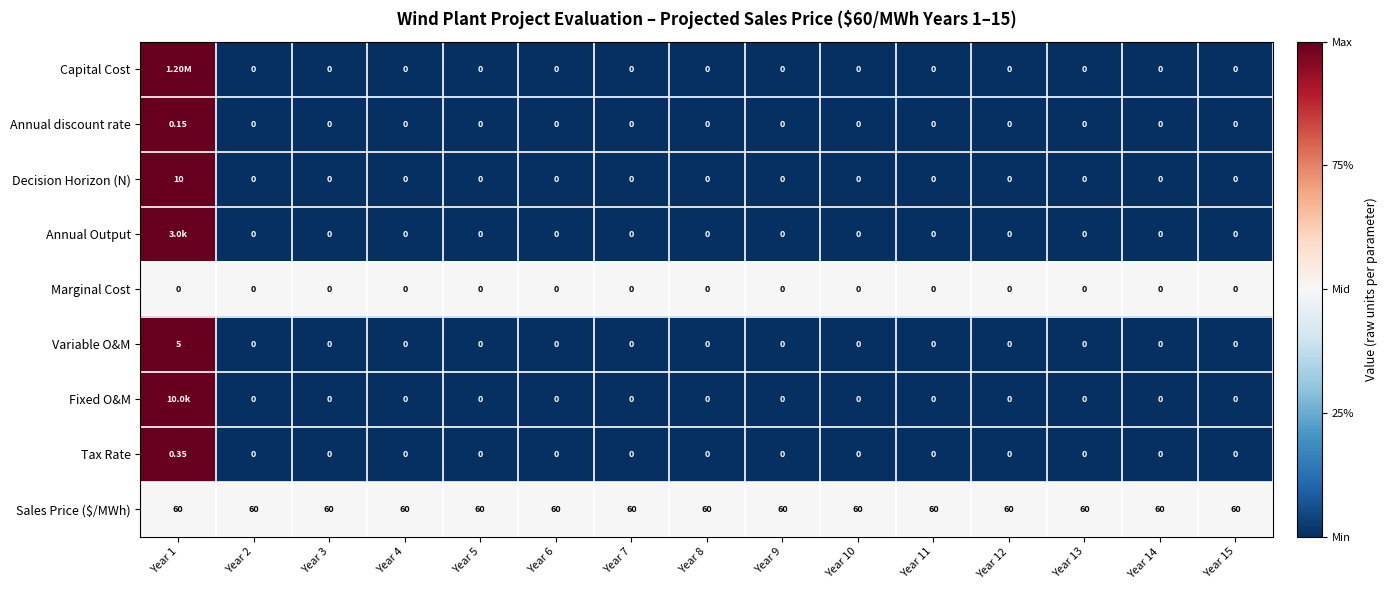

Which category has the lowest value across all series?

Year 2